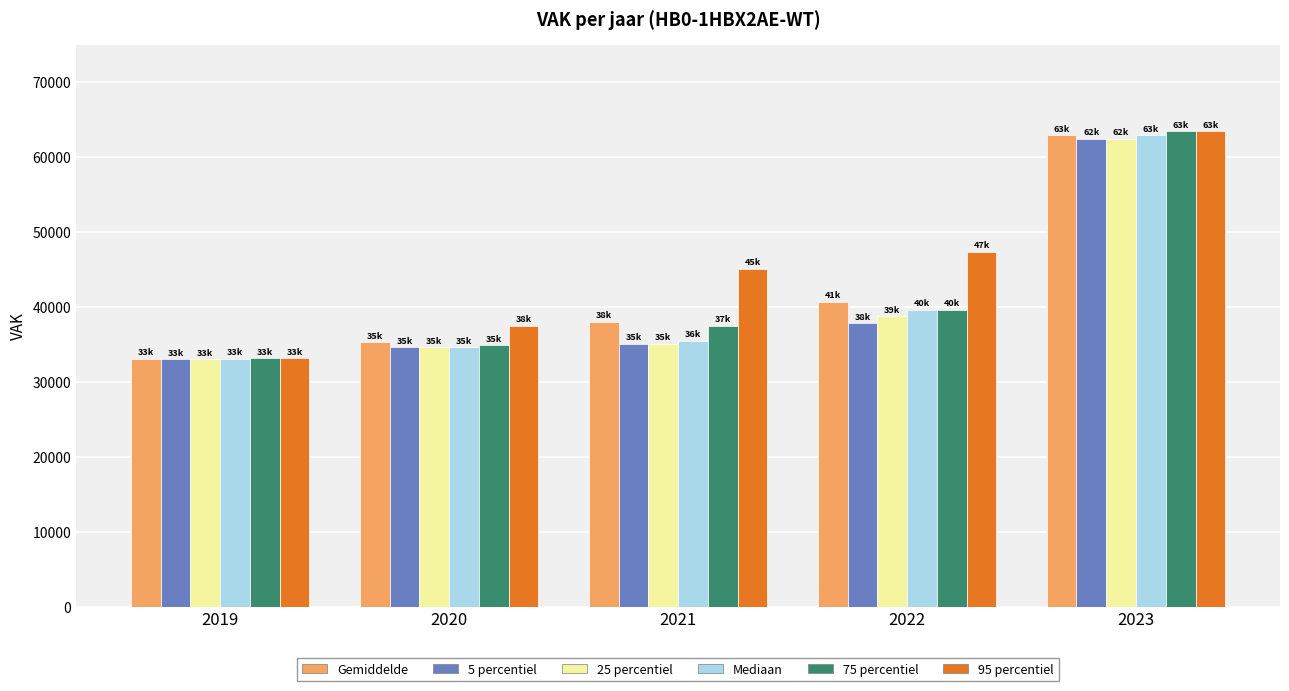

Reading right to left, list all the values displayed in this chart.

Gemiddelde: 2023=62927.5	2022=40693.7	2021=38041.0	2020=35299.4	2019=33090.5
5 percentiel: 2023=62449.0	2022=37800.0	2021=35115.0	2020=34664.0	2019=33058.0
25 percentiel: 2023=62449.0	2022=38725.5	2021=35115.0	2020=34664.0	2019=33058.0
Mediaan: 2023=62927.5	2022=39651.0	2021=35508.0	2020=34664.0	2019=33090.5
75 percentiel: 2023=63406.0	2022=39651.0	2021=37475.0	2020=34905.0	2019=33123.0
95 percentiel: 2023=63406.0	2022=47351.7	2021=45088.6	2020=37512.5	2019=33123.0